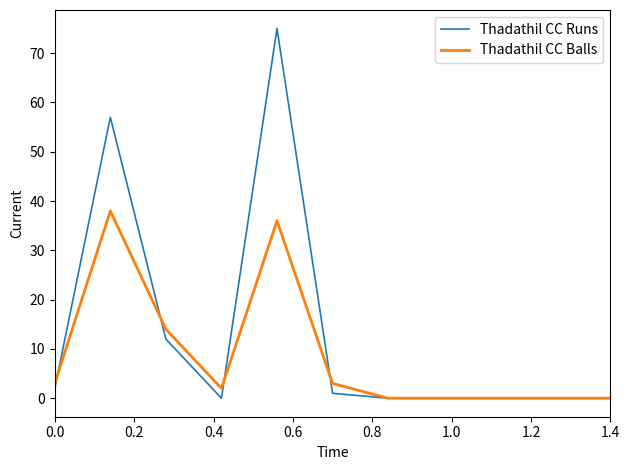

List the series in order of their peak value, lowest first.

Thadathil CC Balls, Thadathil CC Runs